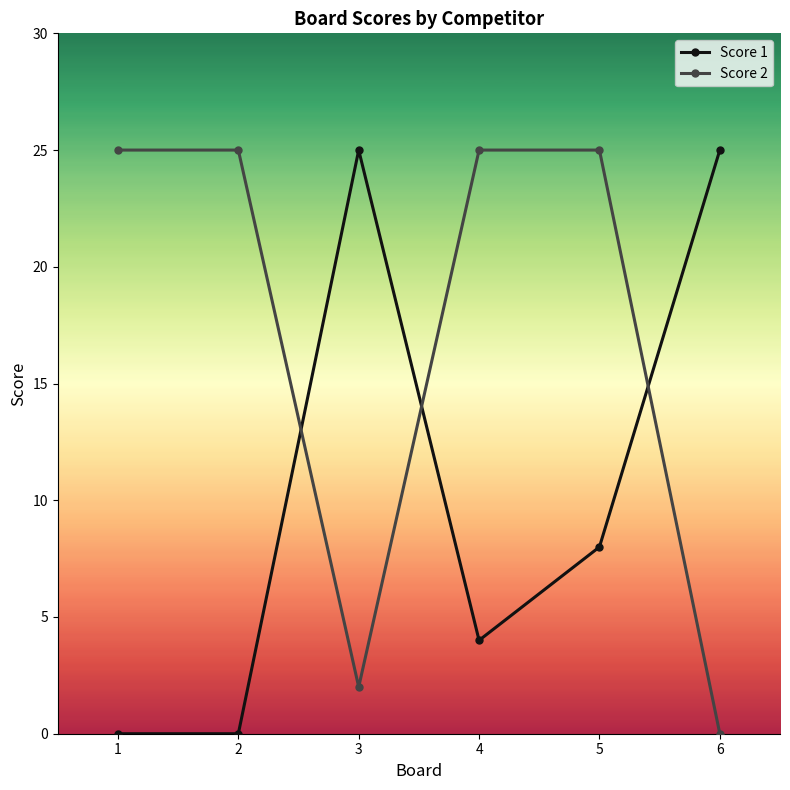

The Score 2 series shows 1 at 3. True or false?

False